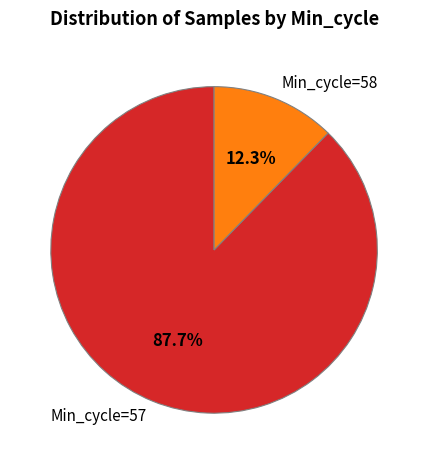

Approximately how many times larger is the value at Min_cycle=57 compared to Min_cycle=58?

7.1